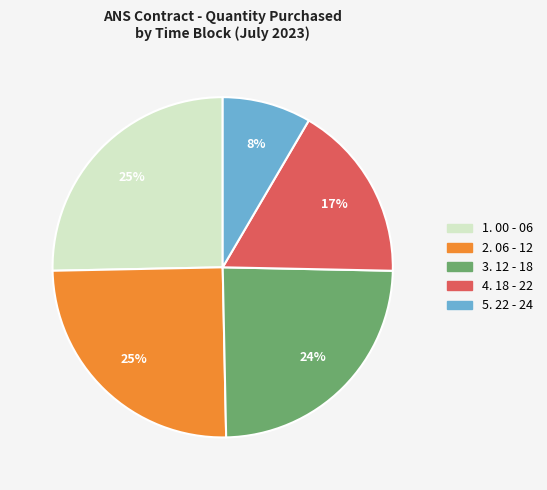

Does any single category account for the majority?

No